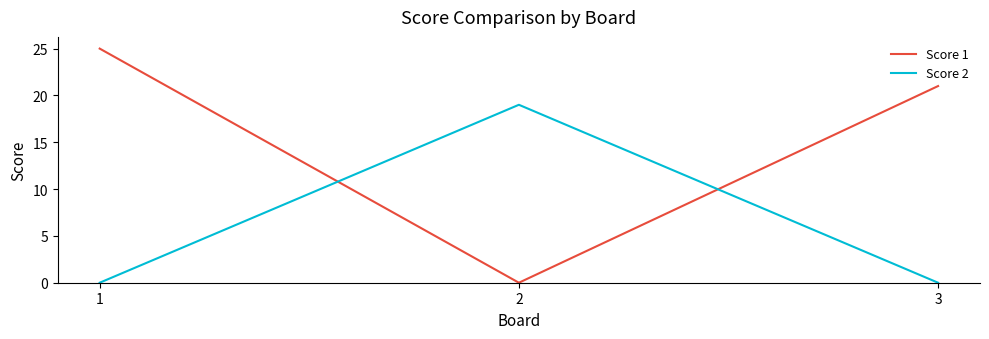

Where is Score 1 nearest to the value 12?

3